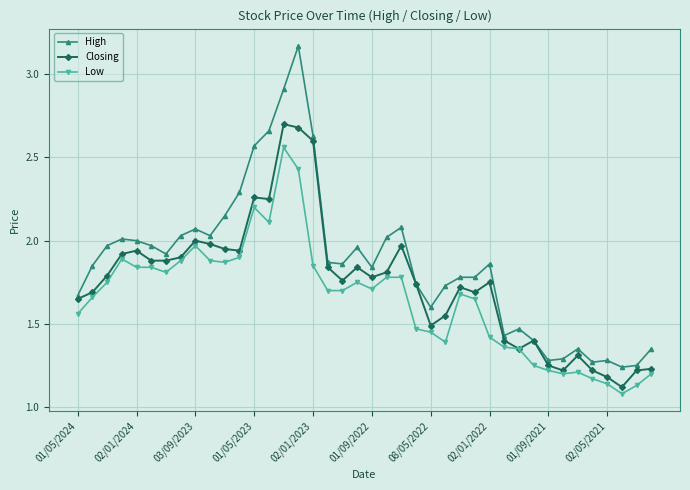

What are all the series names shown in the legend?

High, Closing, Low